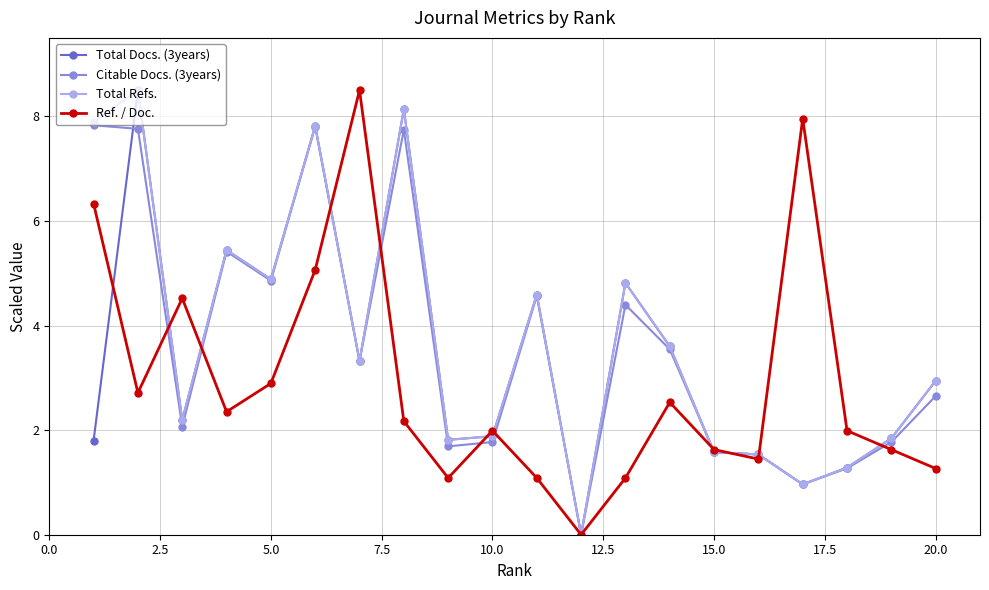

At how many categories does at least one series exceed 4?

11